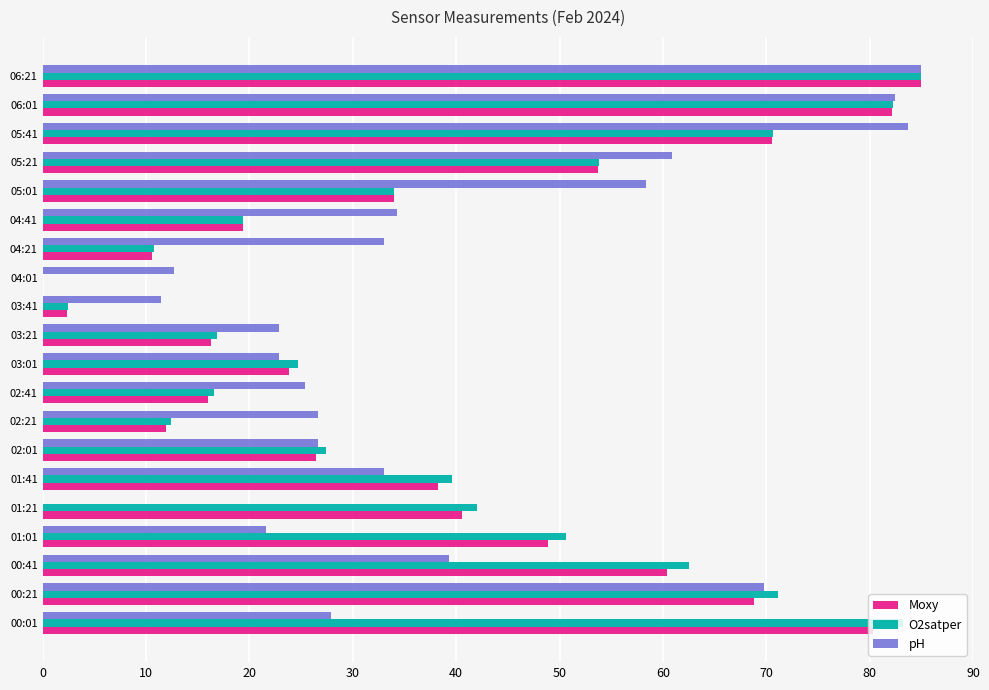

At which category is the sum across all series the highest?

06:21